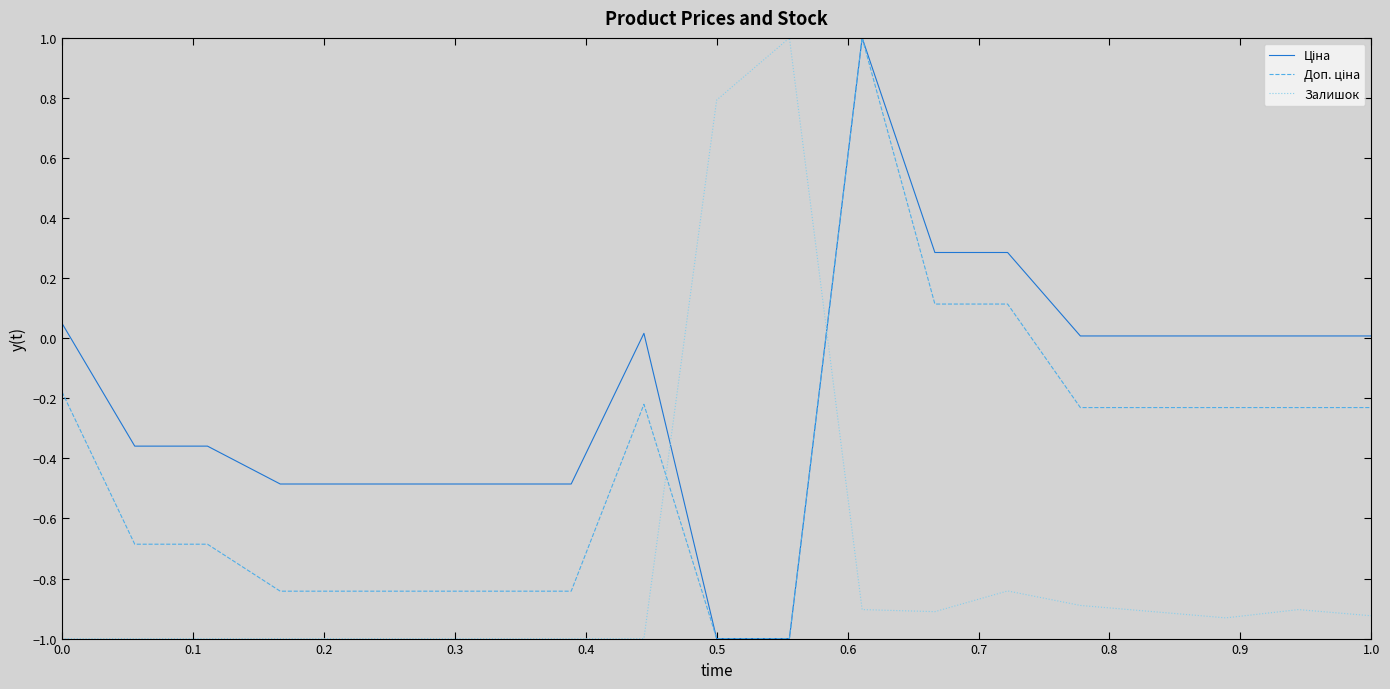

What is the greatest value displayed?

1.0